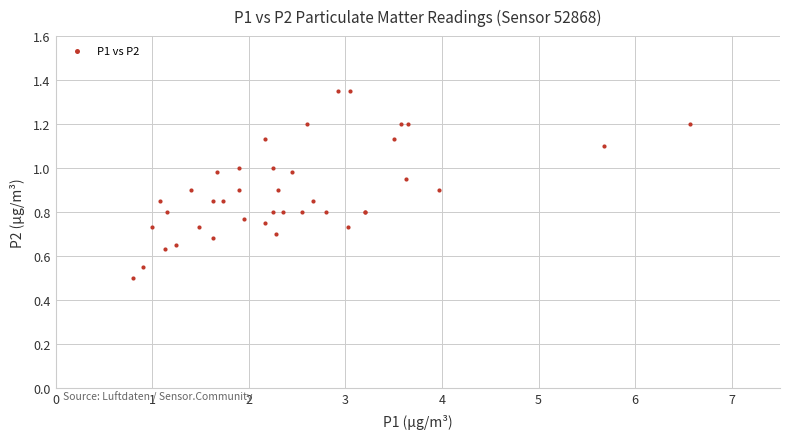

What Y value in the scatter plot is closest to 0?

0.5